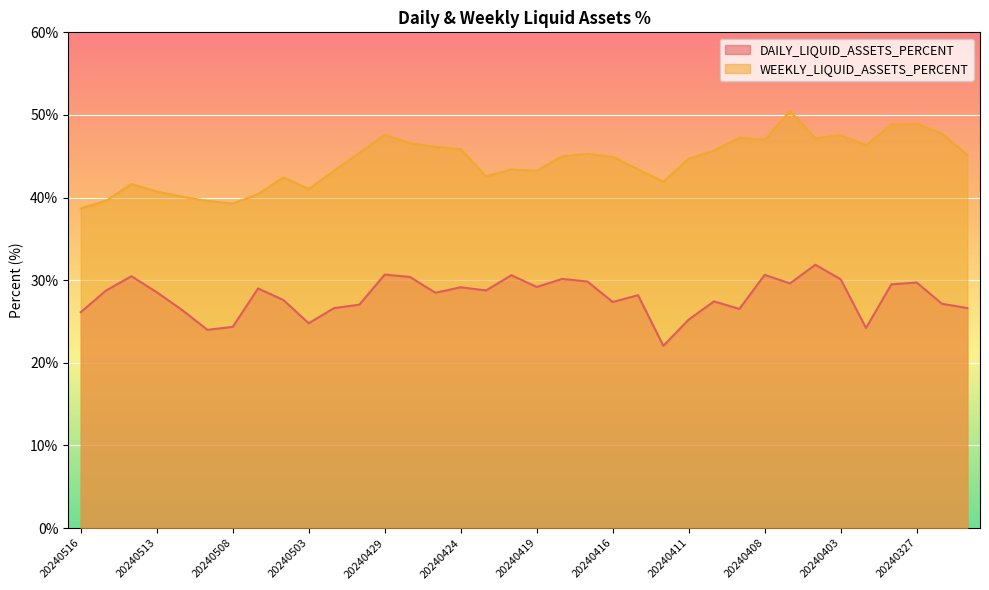

Where does the DAILY_LIQUID_ASSETS_PERCENT series first go above 28?

20240515